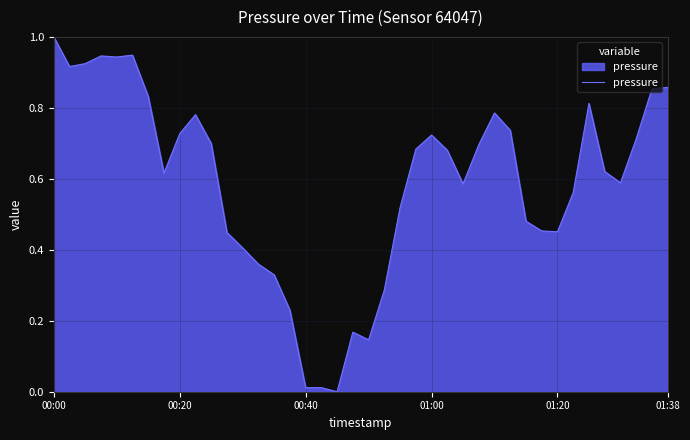

How many lines are shown in the chart?

1